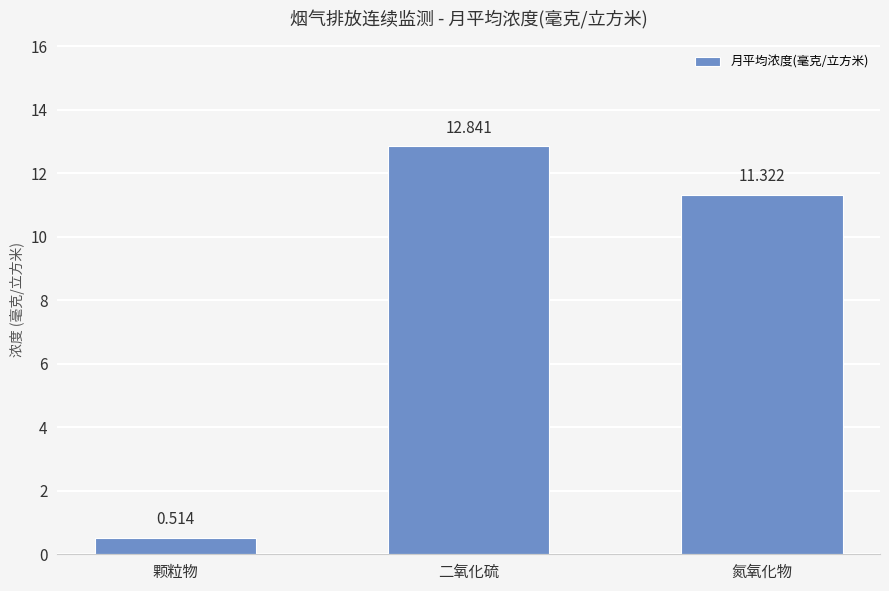

Rank the categories by value from highest to lowest.

二氧化硫, 氮氧化物, 颗粒物